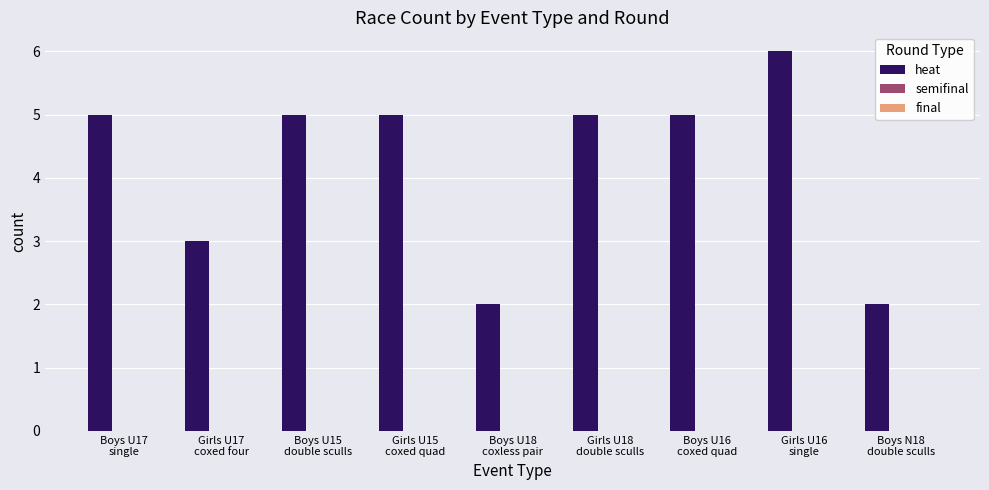

What is the difference between the maximum and minimum values?

4